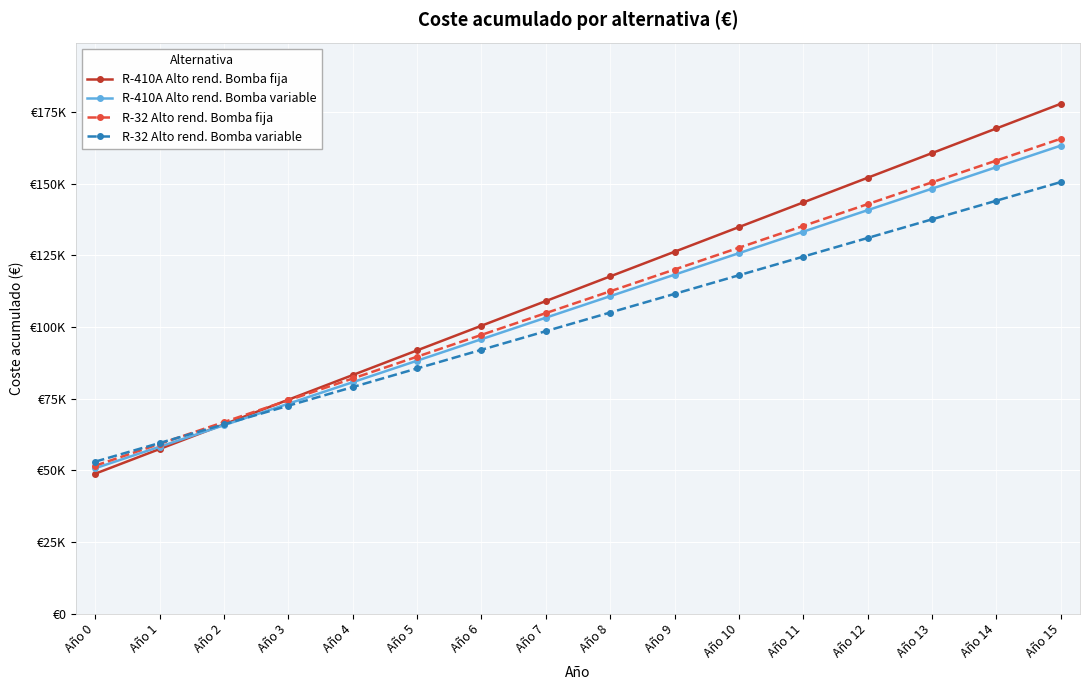

Reading left to right, extract all data points from this chart.

R-410A Alto rend. Bomba fija: Año 0=48800	Año 1=57400	Año 2=66000	Año 3=74600	Año 4=83200	Año 5=91800	Año 6=100400	Año 7=109000	Año 8=117600	Año 9=126200	Año 10=134800	Año 11=143400	Año 12=152000	Año 13=160600	Año 14=169200	Año 15=177800
R-410A Alto rend. Bomba variable: Año 0=50700	Año 1=58200	Año 2=65700	Año 3=73200	Año 4=80700	Año 5=88200	Año 6=95700	Año 7=103200	Año 8=110700	Año 9=118200	Año 10=125700	Año 11=133200	Año 12=140700	Año 13=148200	Año 14=155700	Año 15=163200
R-32 Alto rend. Bomba fija: Año 0=51600	Año 1=59200	Año 2=66800	Año 3=74400	Año 4=82000	Año 5=89600	Año 6=97200	Año 7=104800	Año 8=112400	Año 9=120000	Año 10=127600	Año 11=135200	Año 12=142800	Año 13=150400	Año 14=158000	Año 15=165600
R-32 Alto rend. Bomba variable: Año 0=53000	Año 1=59500	Año 2=66000	Año 3=72500	Año 4=79000	Año 5=85500	Año 6=92000	Año 7=98500	Año 8=105000	Año 9=111500	Año 10=118000	Año 11=124500	Año 12=131000	Año 13=137500	Año 14=144000	Año 15=150500